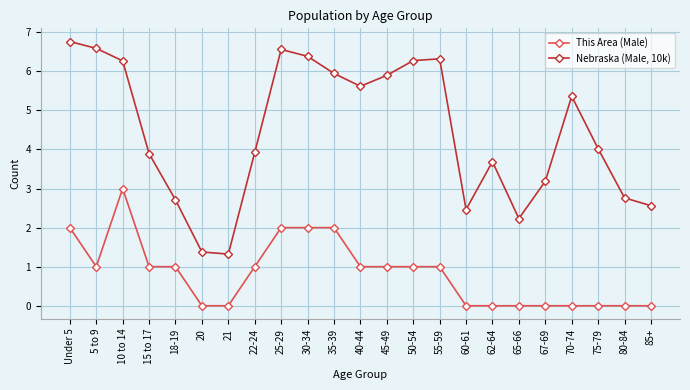

Which series has the widest spread of values?

Nebraska (Male, 10k)